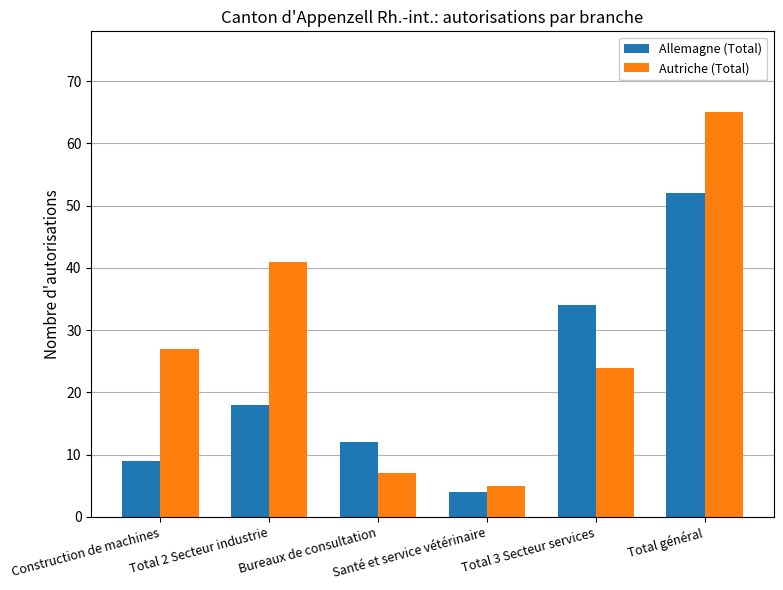

The Allemagne (Total) series shows 87 at Total général. True or false?

False